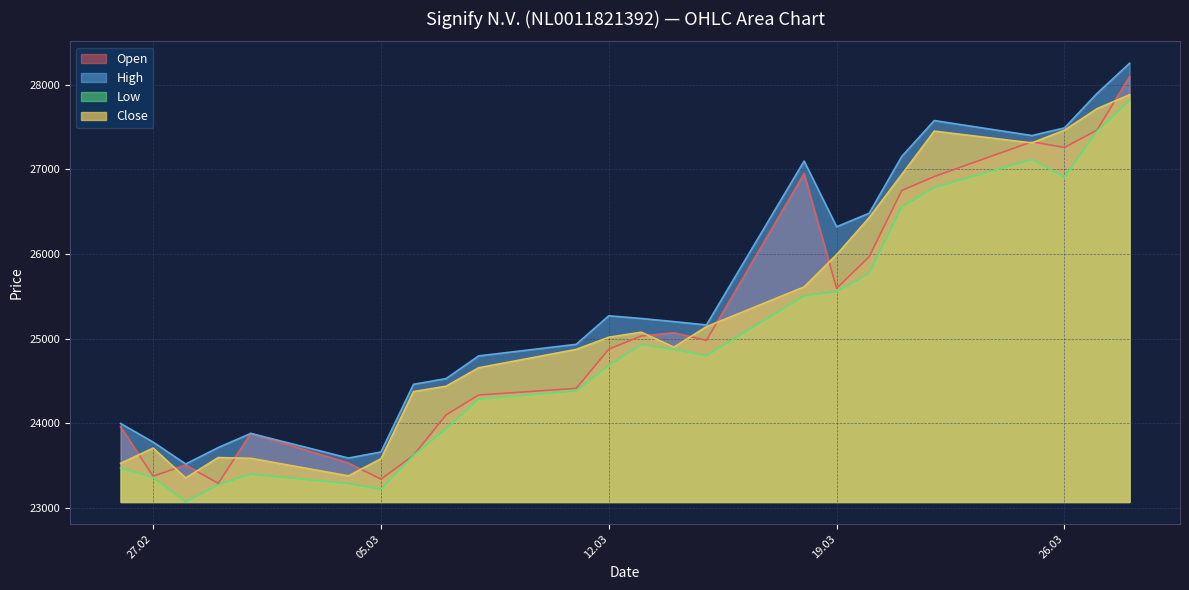

At which label is High closest to 25887?

19.03